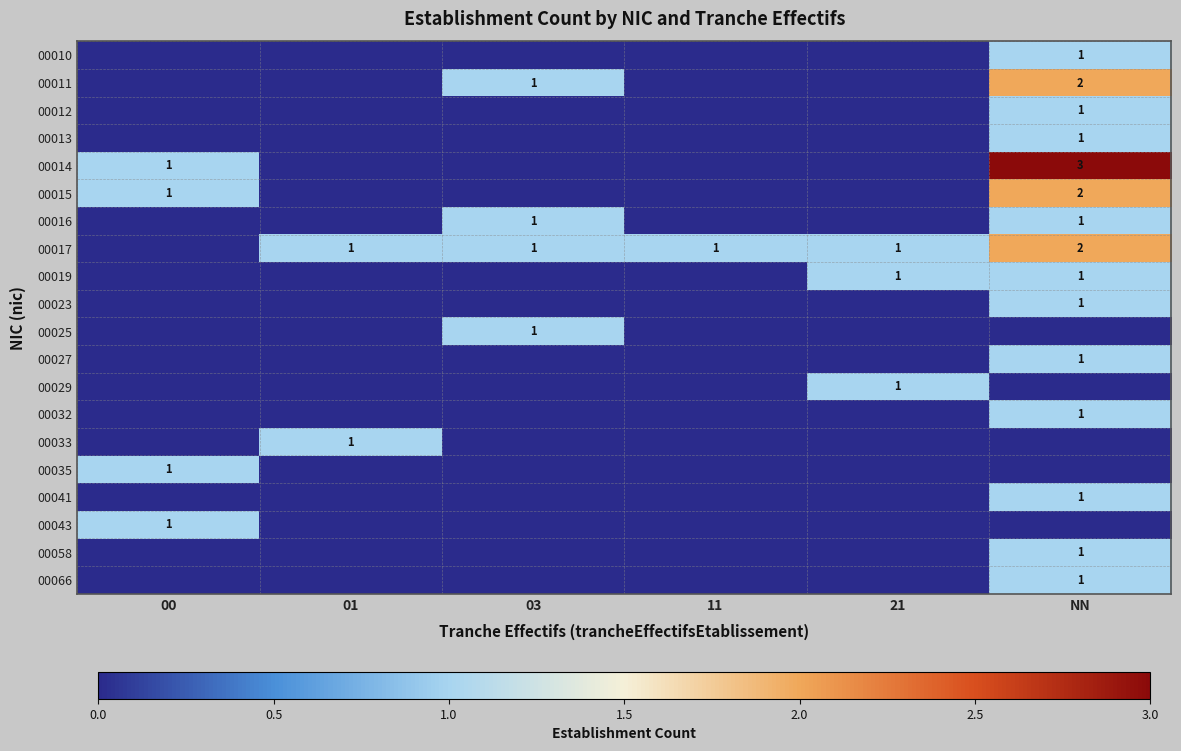

The 00014 series shows 3 at NN. True or false?

True